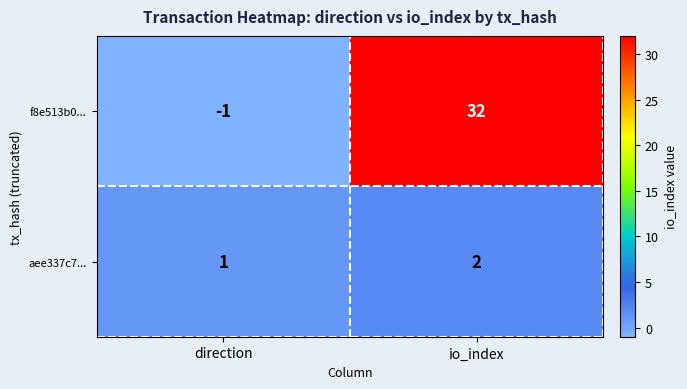

What is the sum of the aee337c7... values at io_index and direction?

3